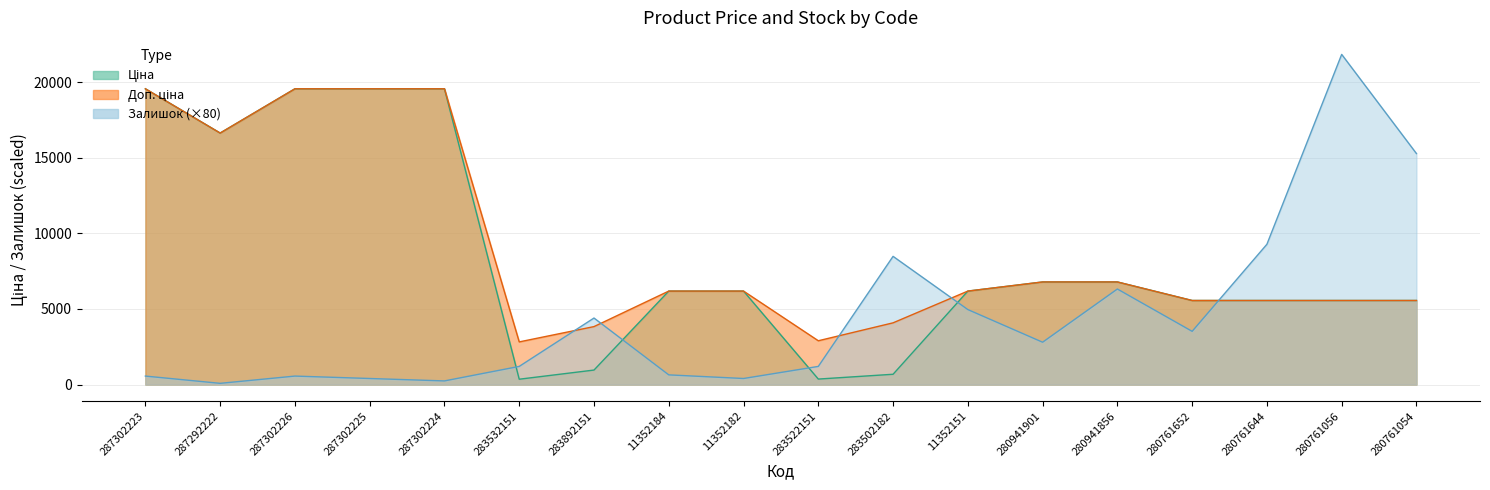

What is the sum of the Залишок values at 287302224 and 287302225?

640.0